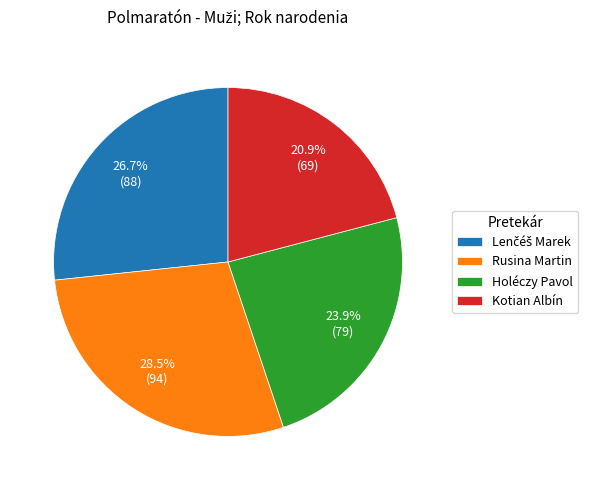

What is the ratio of the value at Rusina Martin to the value at Holéczy Pavol?

1.2